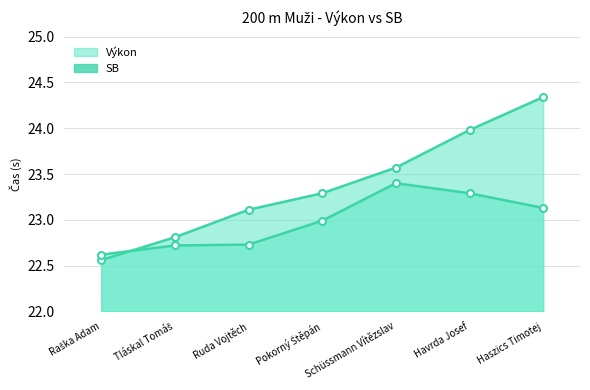

Is the value of Výkon line at Raška Adam greater than the value of SB line at Raška Adam?

No